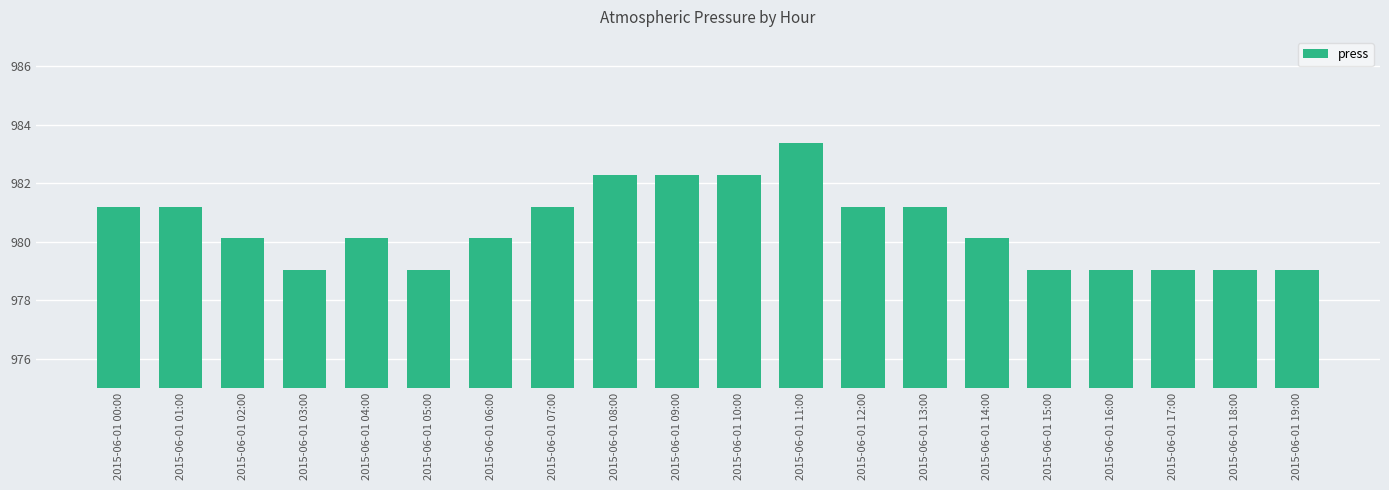

Is it true that the value at 2015-06-01 04:00 is 980.1?

True